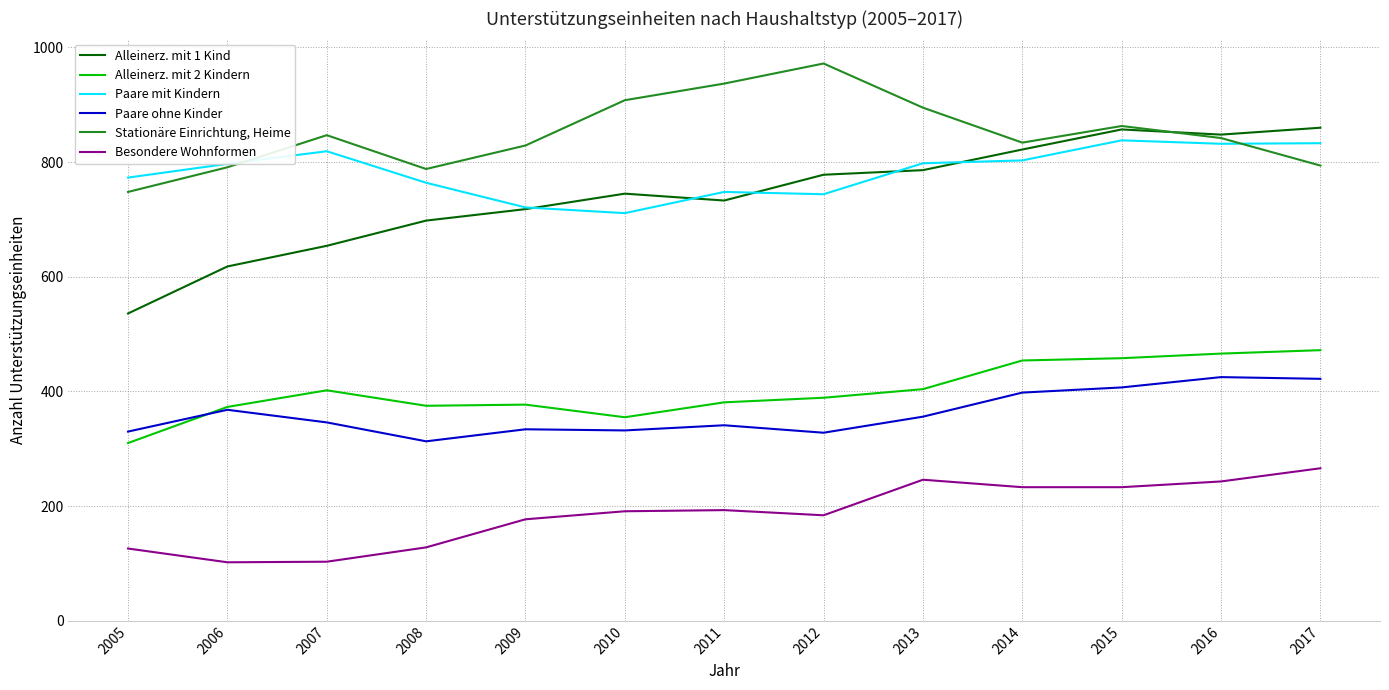

True or false: Besondere Wohnformen and Alleinerz. mit 2 Kindern intersect in this chart.

False